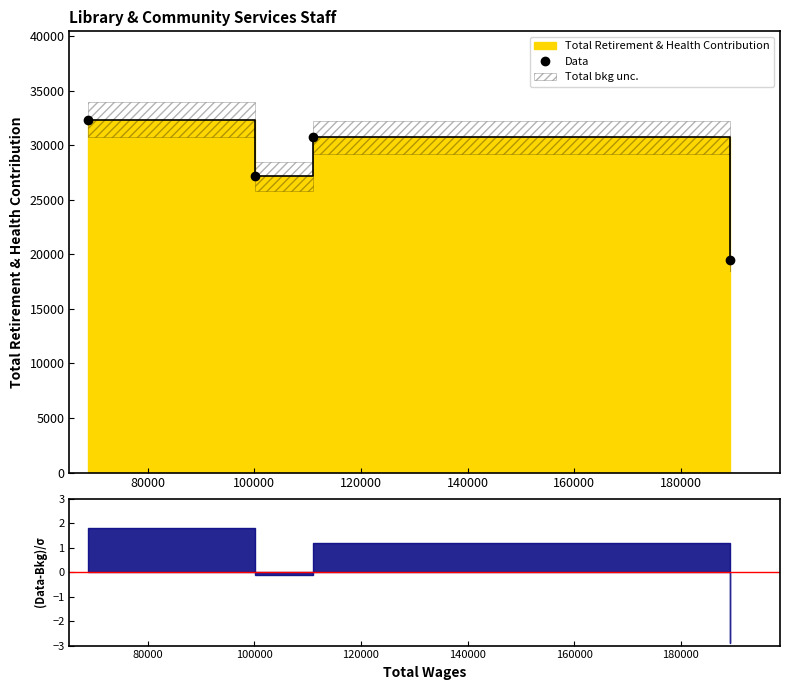

What is the difference between the maximum and minimum values?

12876